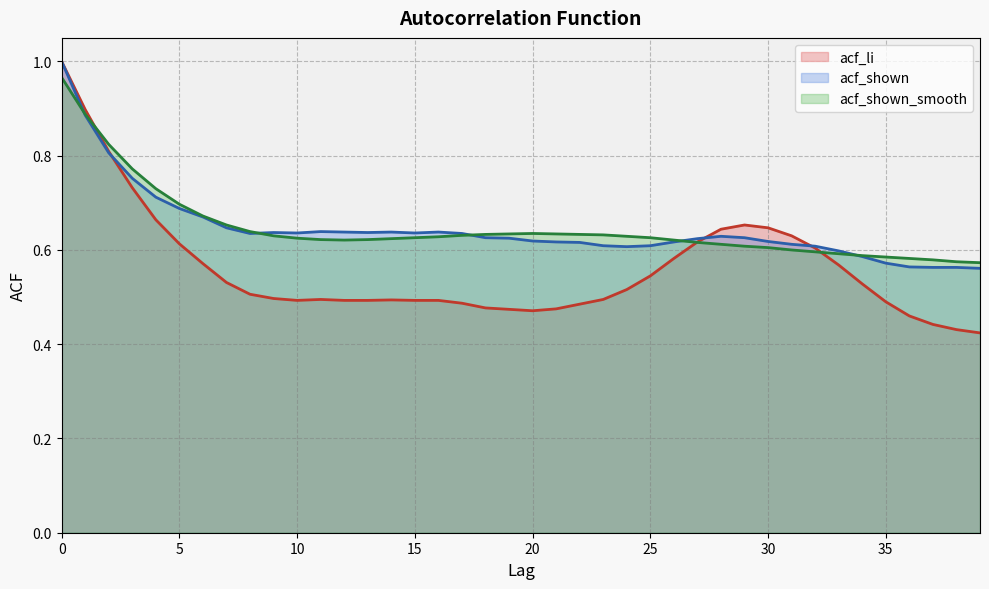

The acf_shown series shows 0.3 at 9. True or false?

False